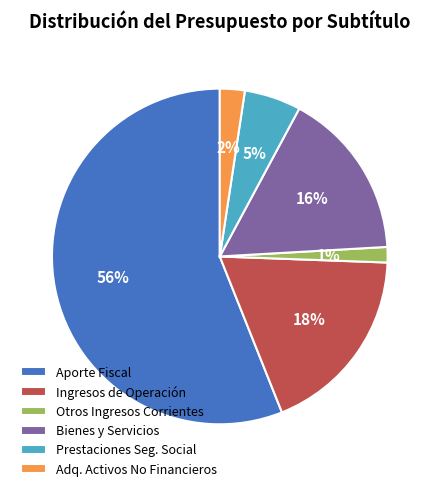

Which has a higher value, Aporte Fiscal or Adq. Activos No Financieros?

Aporte Fiscal